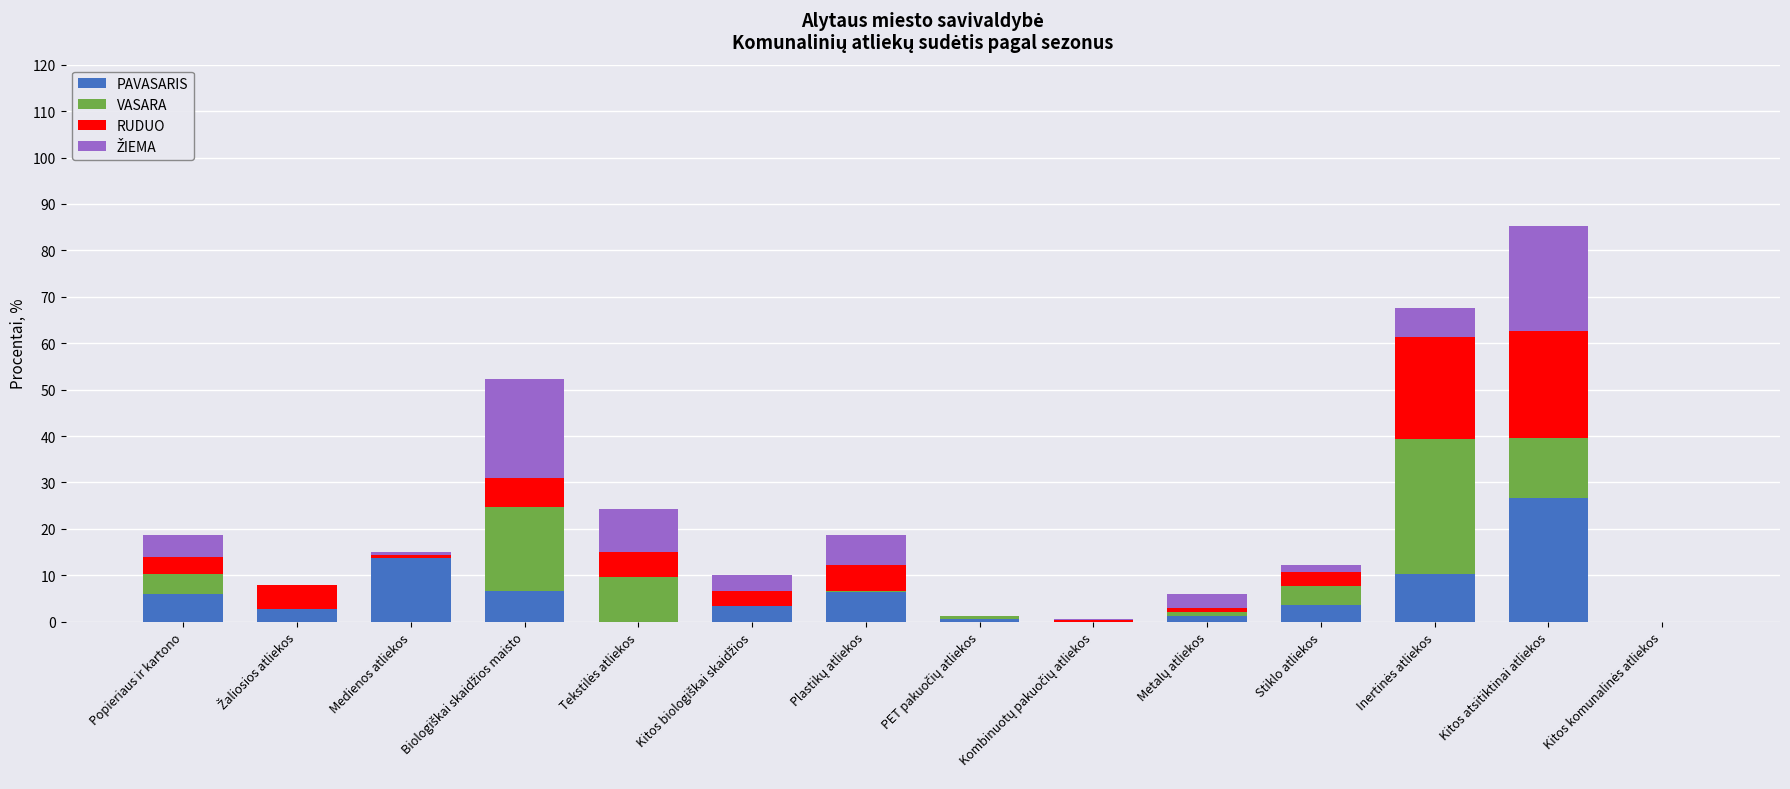

Are the bars grouped side by side (vs. stacked)?

No